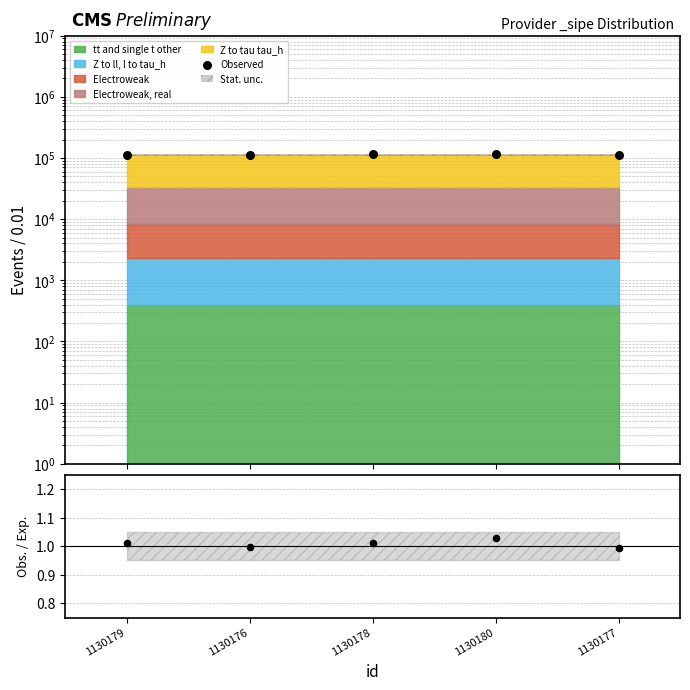

Which series has the largest Y range (max minus min)?

Observed